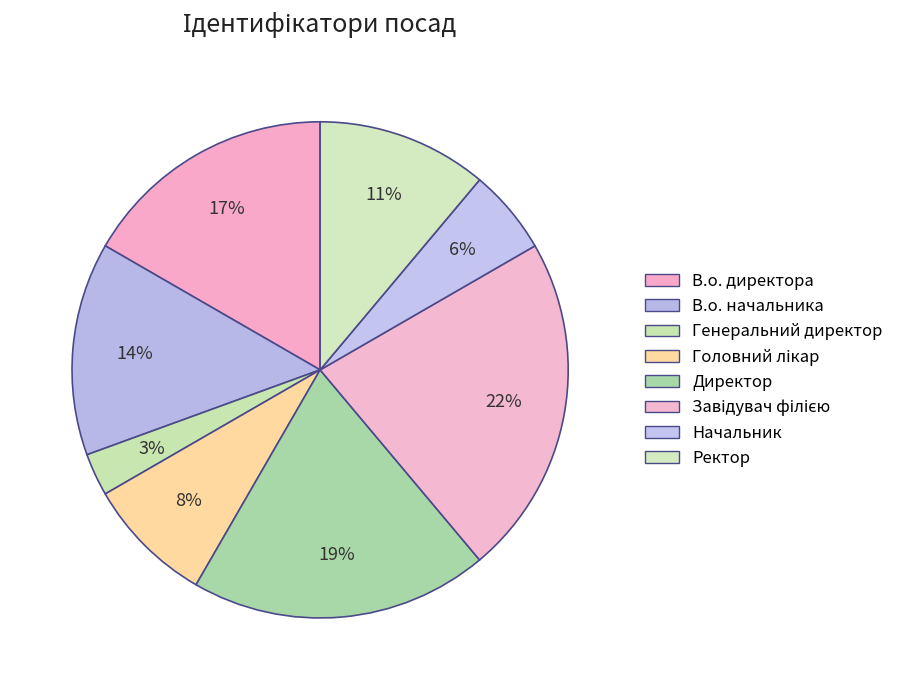

Which category has the biggest portion of the pie?

Завідувач філією